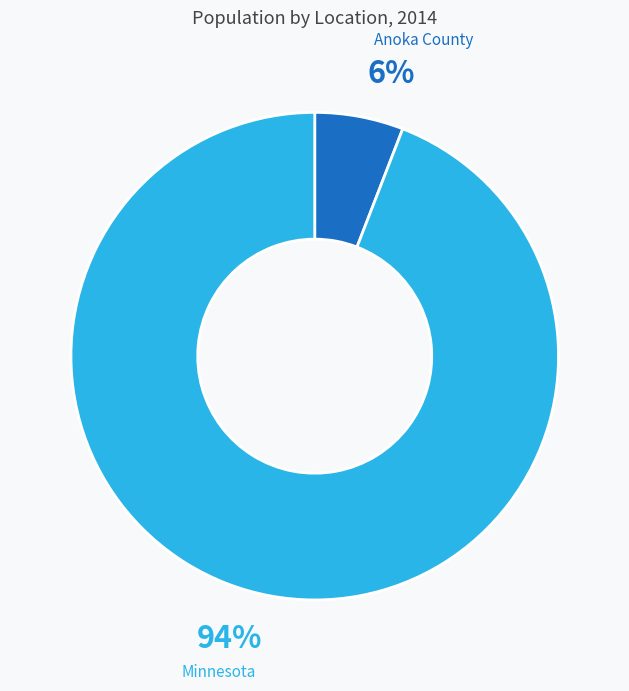

To the nearest percent, what is the combined percentage of Minnesota and Anoka County?

100%